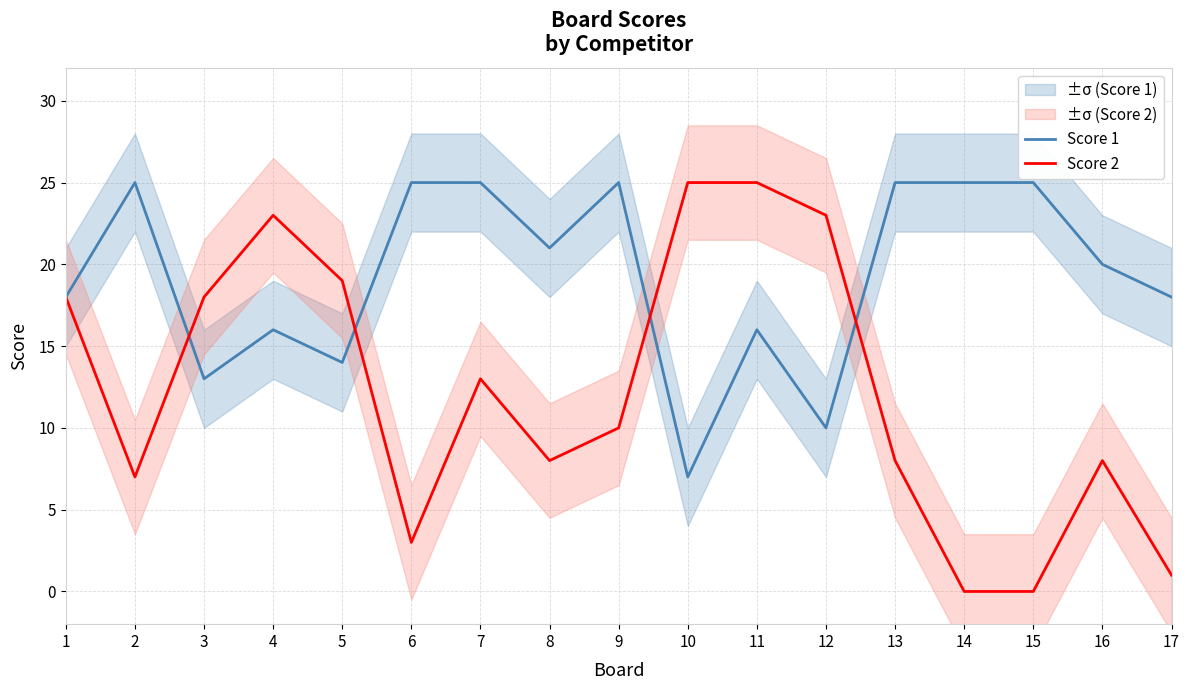

Which category has the lowest value across all series?

14